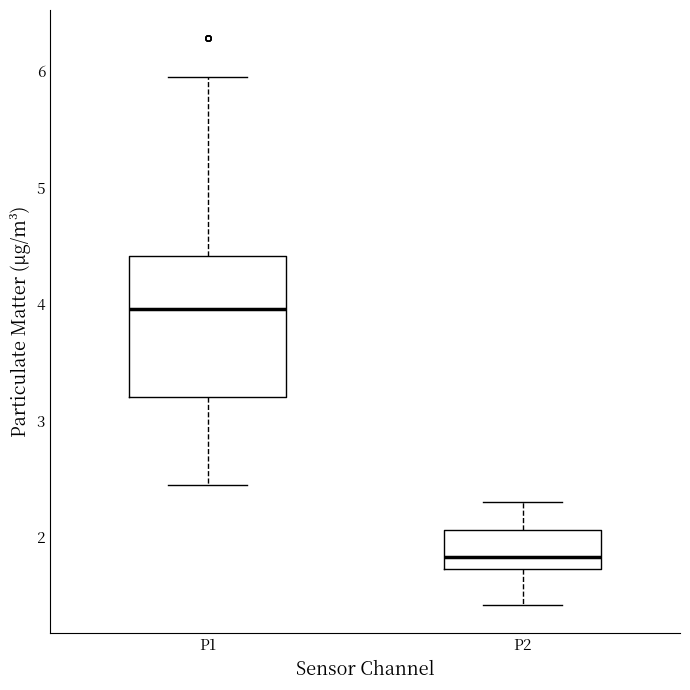

Which box has the lowest median line?

P2